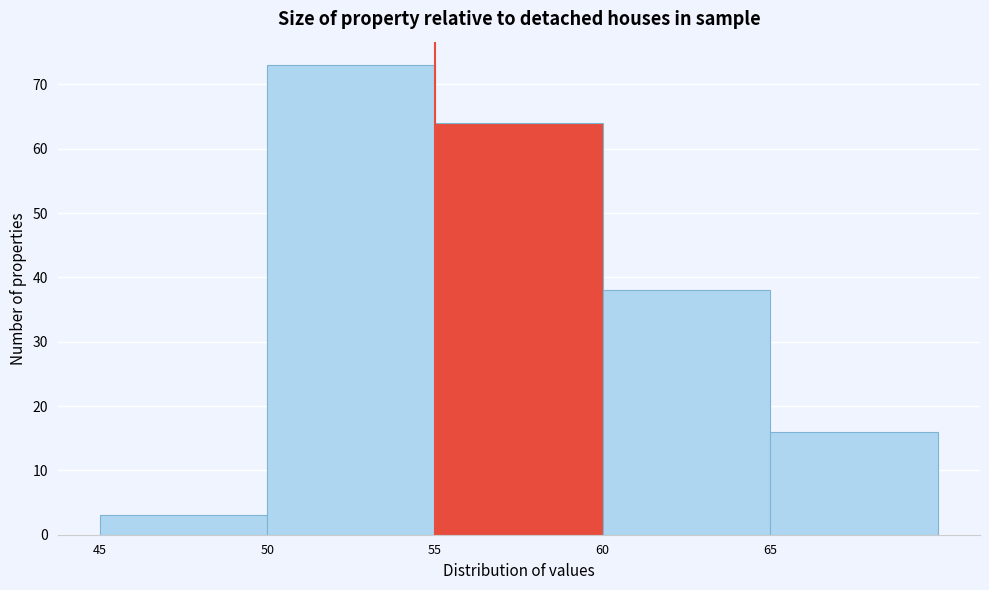

Reading left to right, list every bar in this chart as the range it spans on the x-axis followed by its height. The values are not printed on the chart, so give them approximately, as read against the axis.

45 to 50: 3
50 to 55: 73
55 to 60: 64
60 to 65: 38
65 to 70: 16